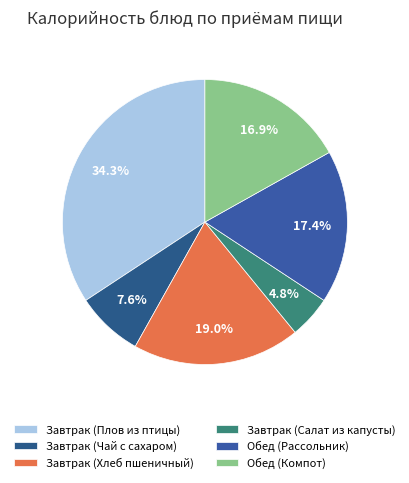

What is the ratio of the value at Обед (Рассольник) to the value at Завтрак (Хлеб пшеничный)?

0.9